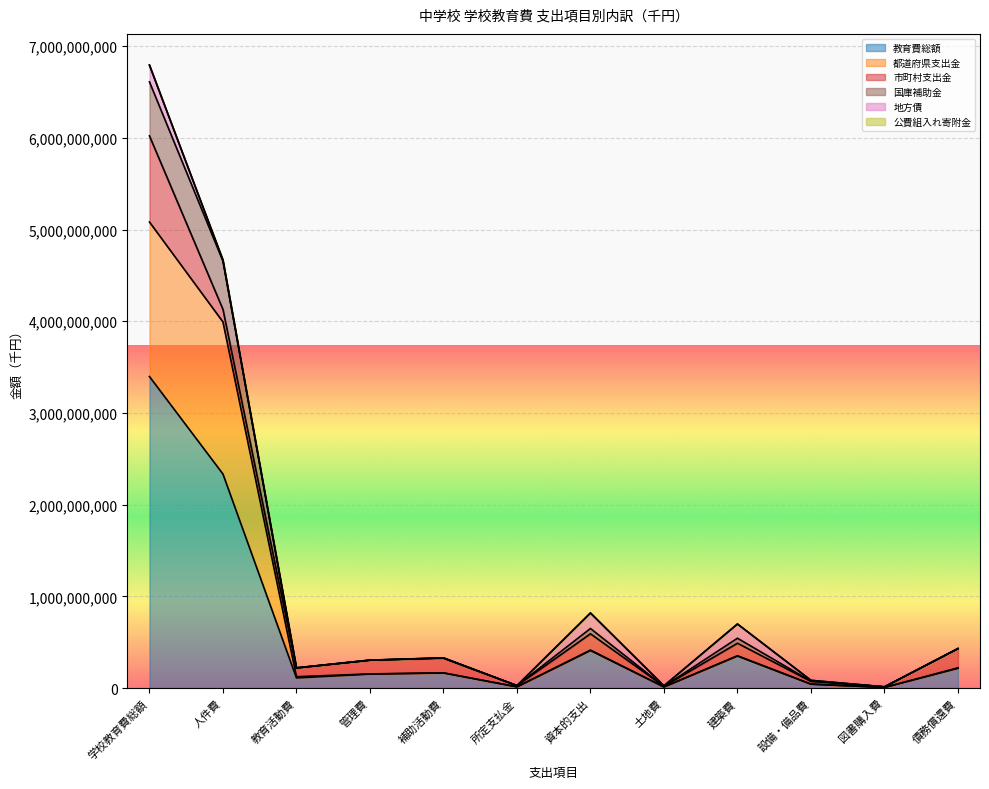

True or false: 教育費総額 and 国庫補助金 intersect in this chart.

False